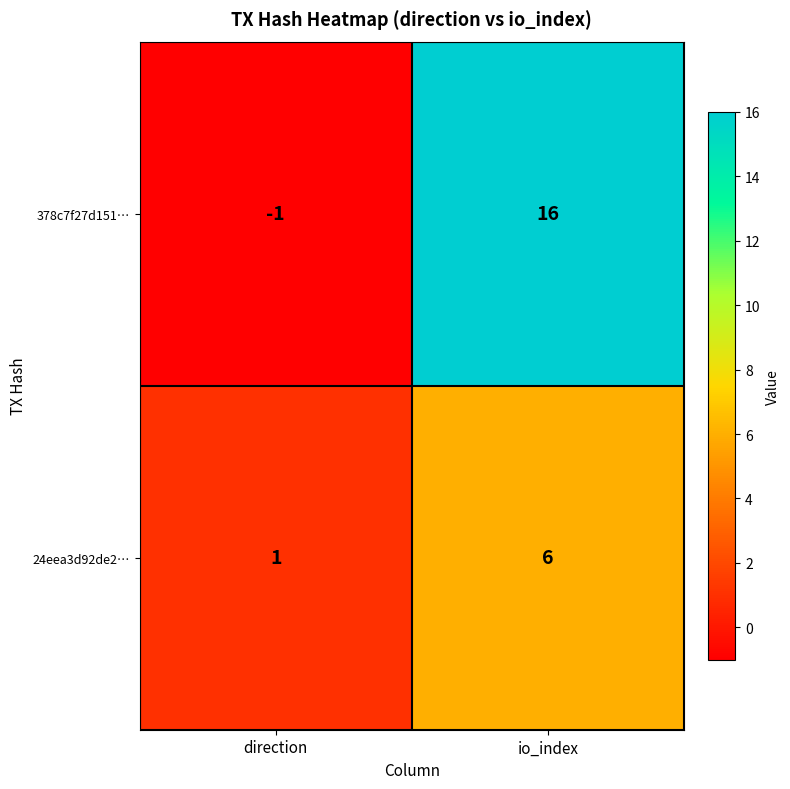

Reading left to right, what are all the values shown in this chart?

378c7f27d151…: direction=-1	io_index=16
24eea3d92de2…: direction=1	io_index=6